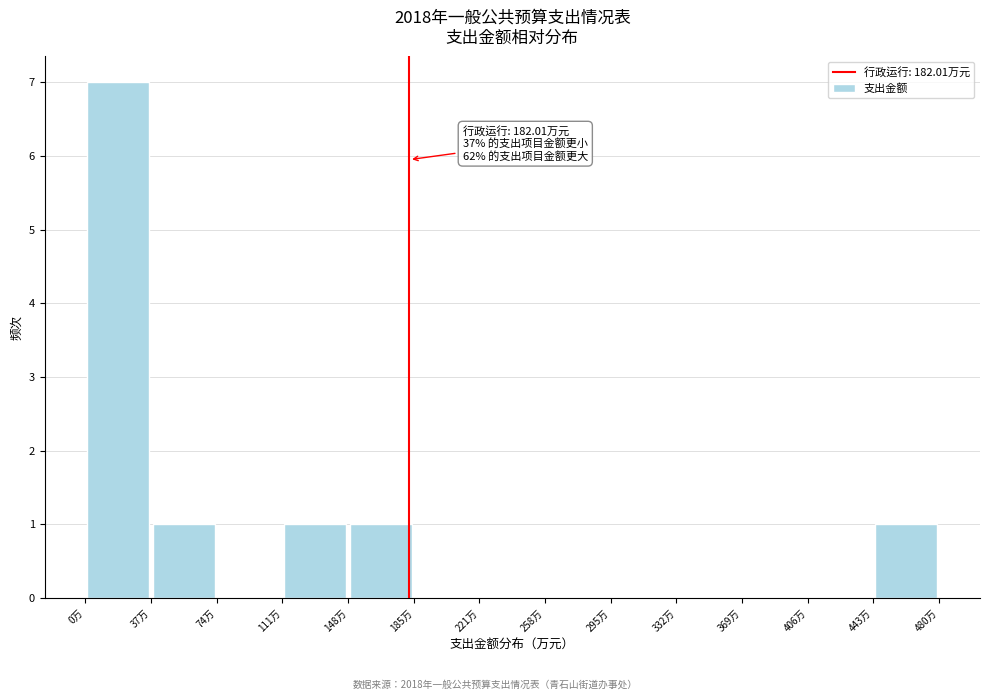

Over which range of the x-axis is the bar tallest?

0 to 35